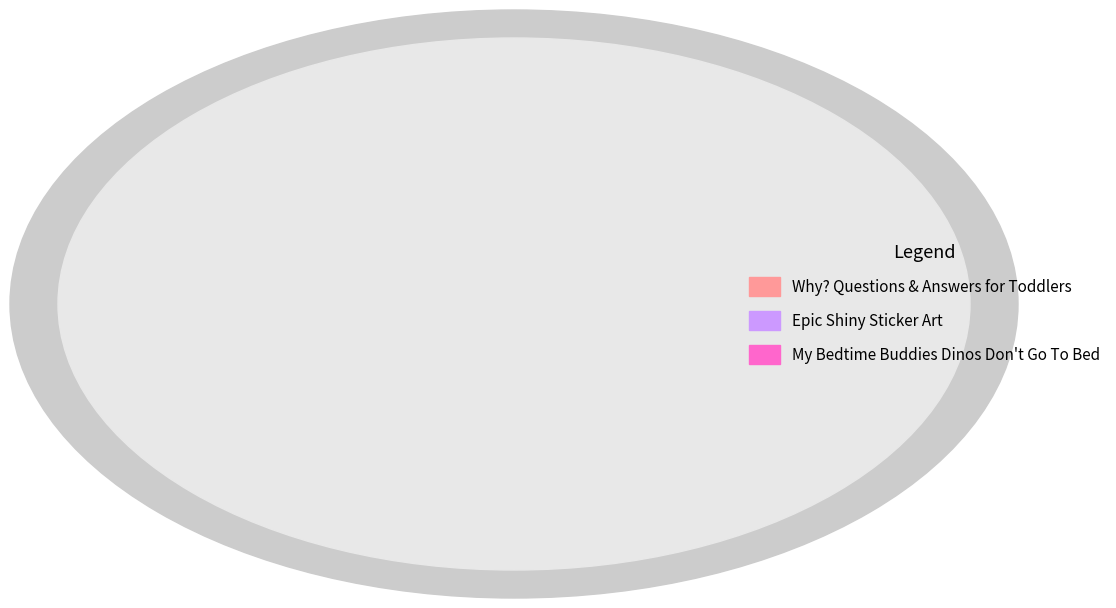

Which slice is the smallest?

My Bedtime Buddies Dinos Don't Go To Bed